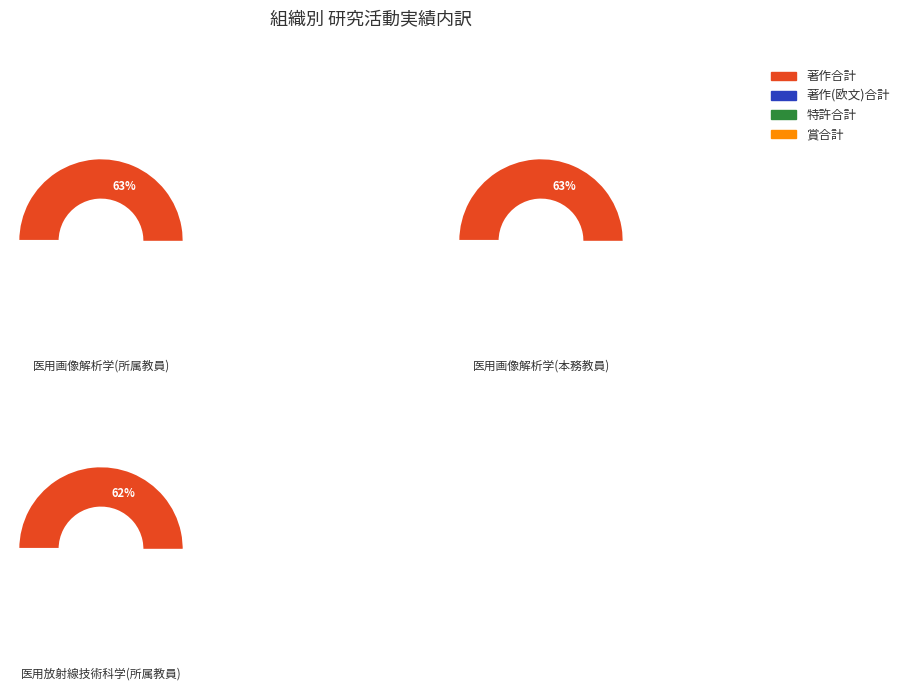

Combined, do 医用画像解析学(本務教員) and 医用画像解析学(所属教員) account for over 50%?

Yes